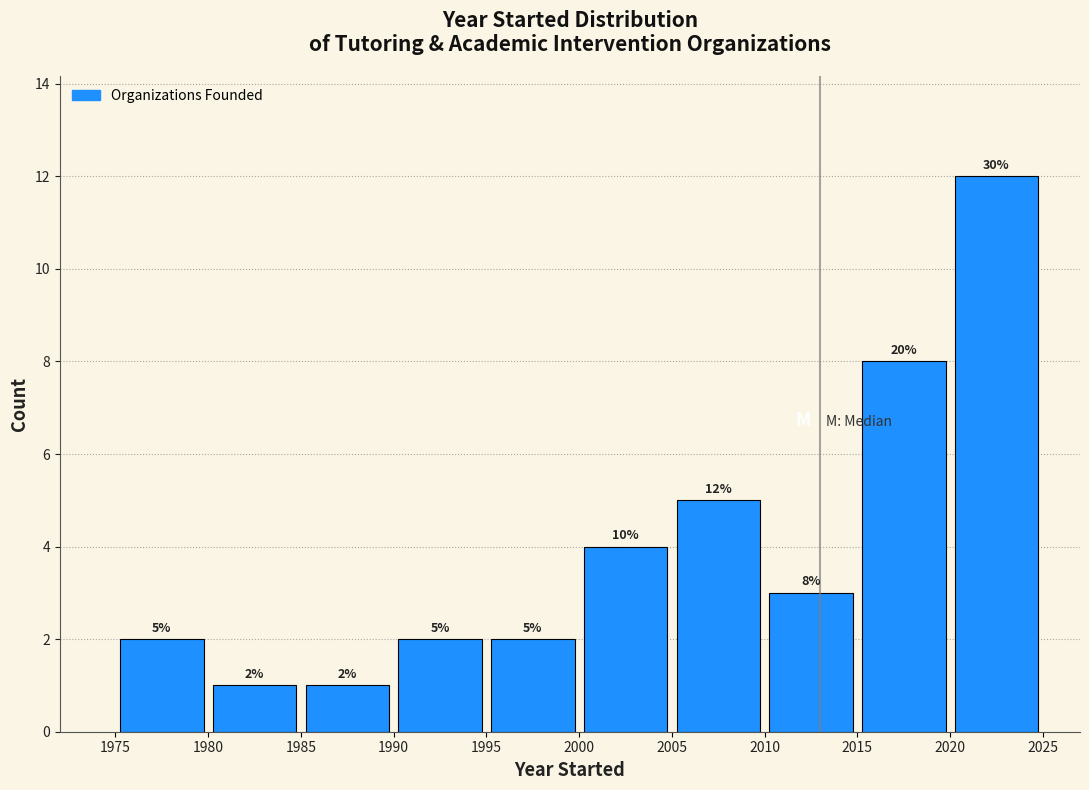

Which range on the x-axis has the tallest bar?

2020 to 2025